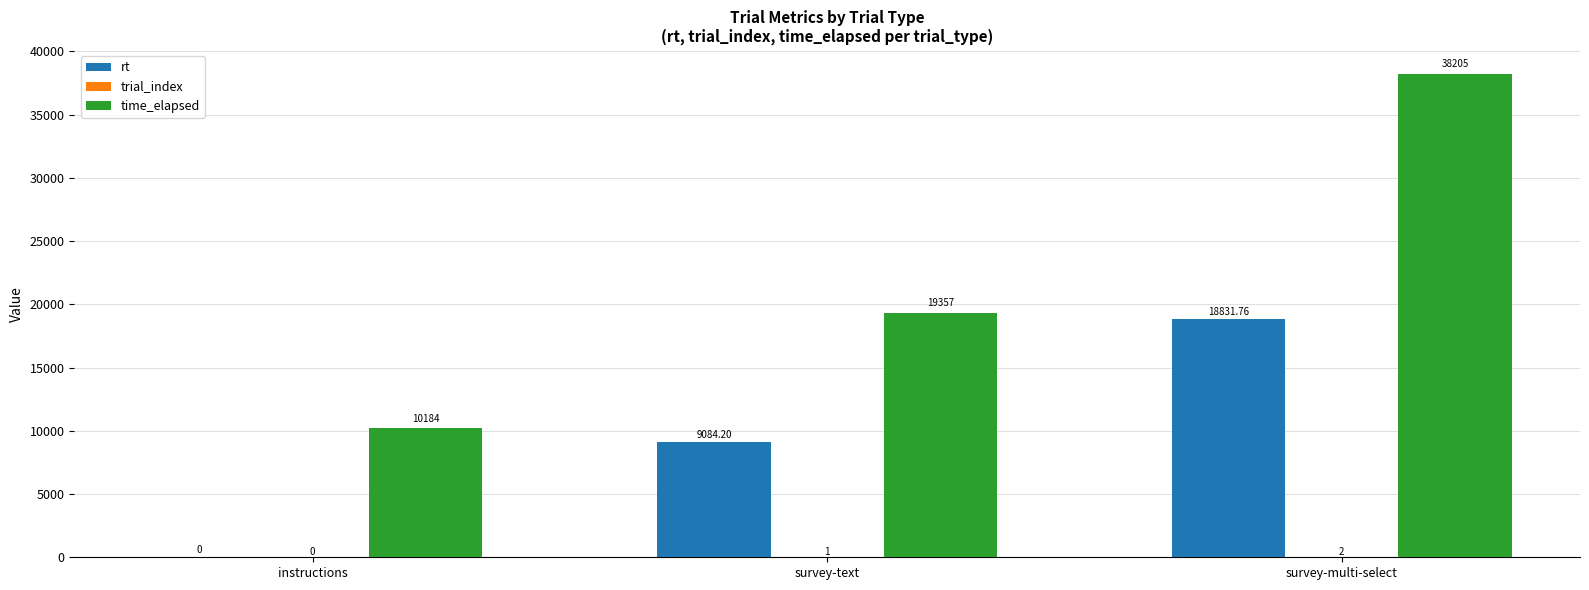

Which series has the largest total across all categories?

time_elapsed